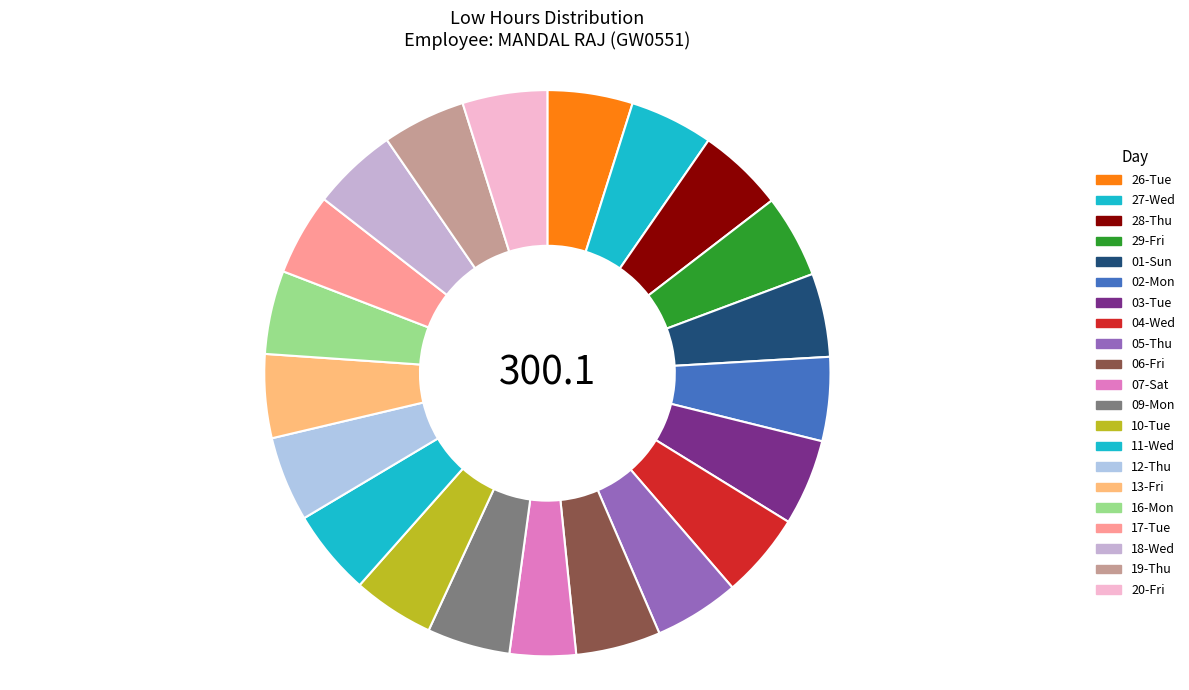

Is 18-Wed the majority of the pie?

No